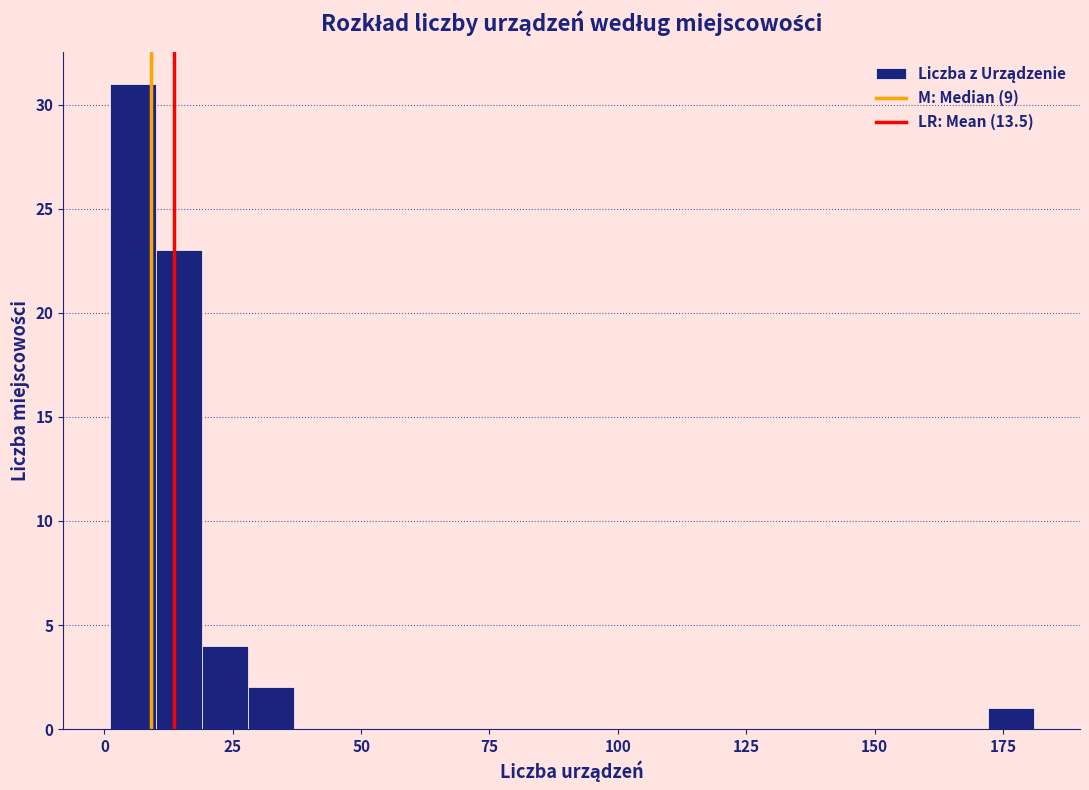

Around what value on the x-axis is the tallest bar? Give the approximate position of its centre, as read against the axis.

5